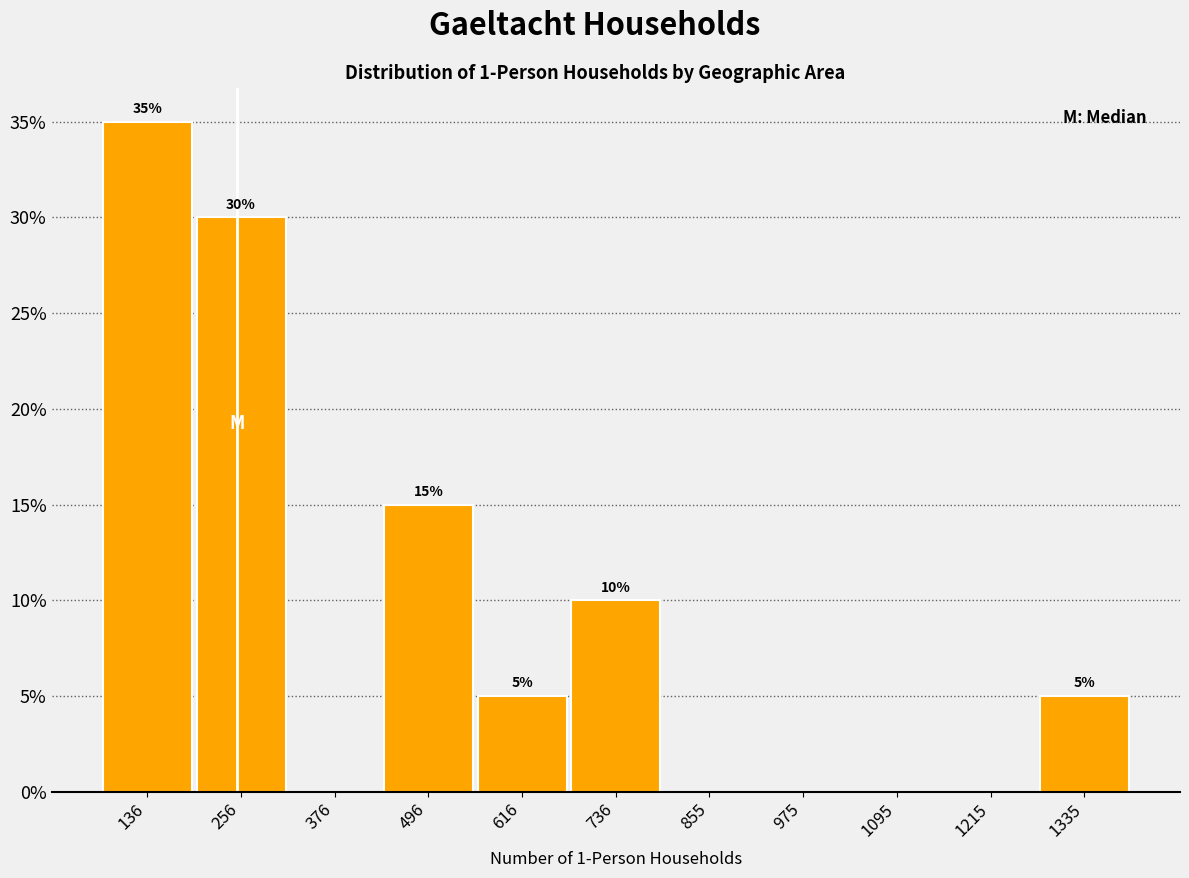

Which range on the x-axis has the tallest bar?

80 to 200